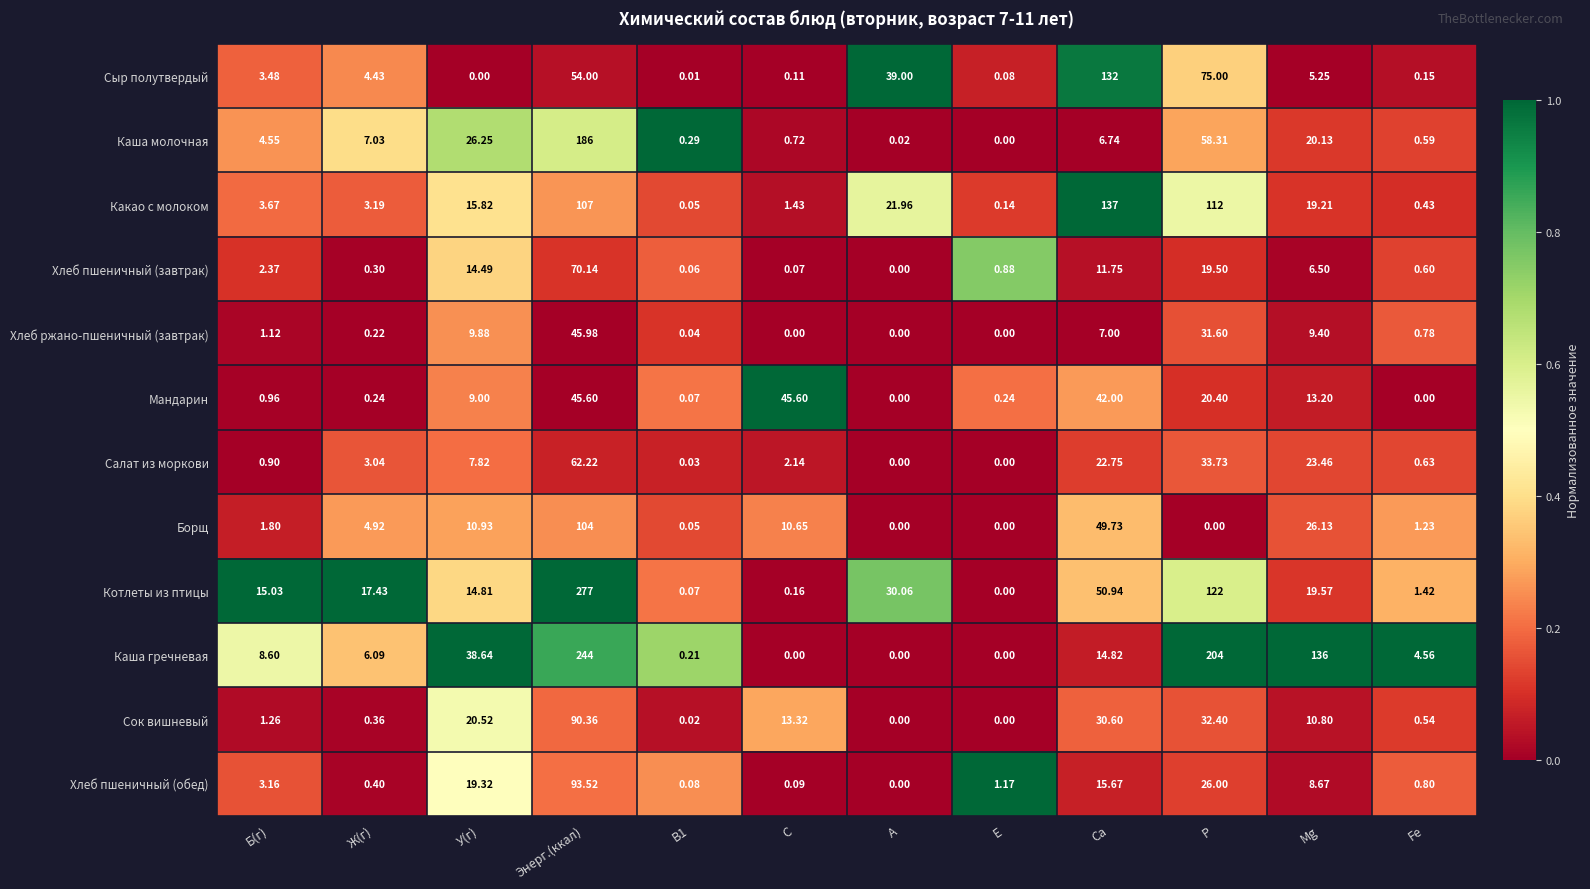

At how many categories does at least one series exceed 0?

12